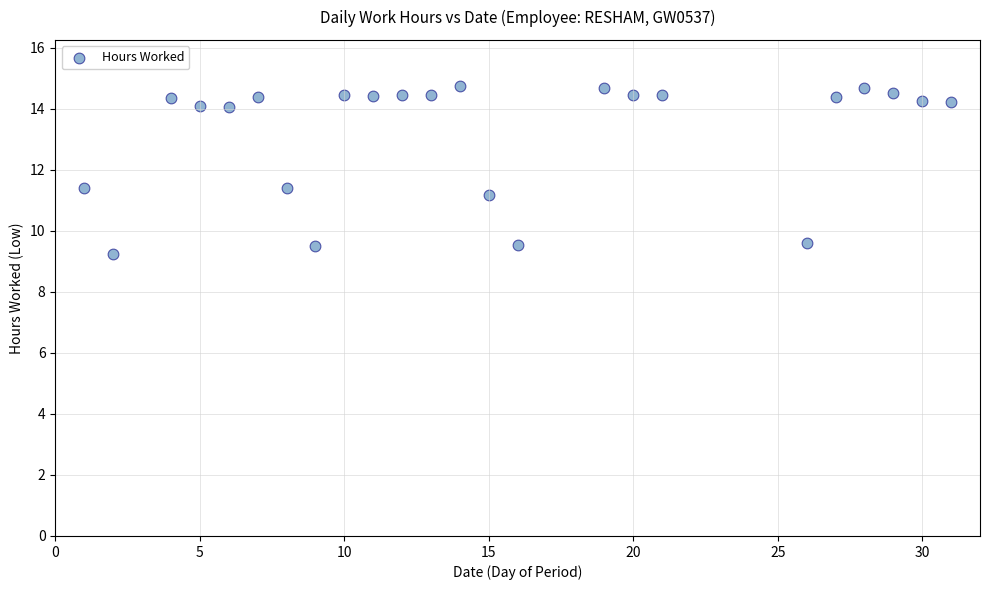

What is the range of X values (max minus min)?

30.0